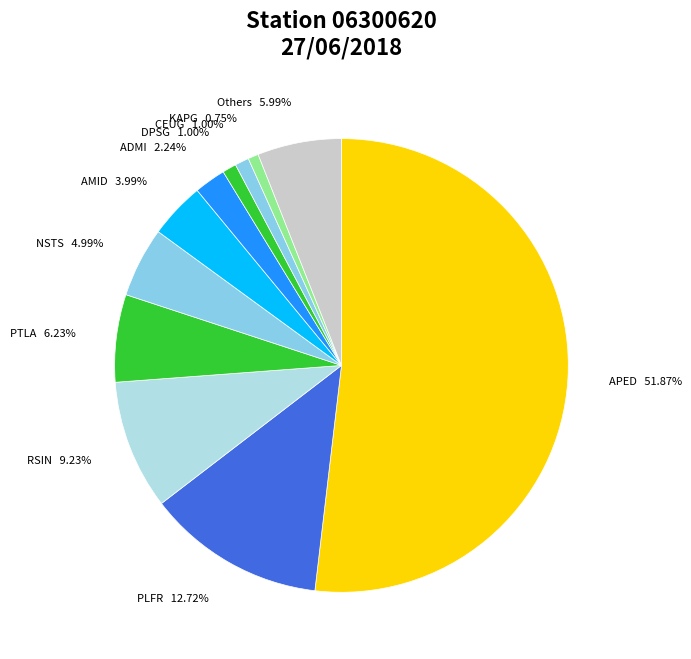

What is the largest slice in the pie chart?

APED